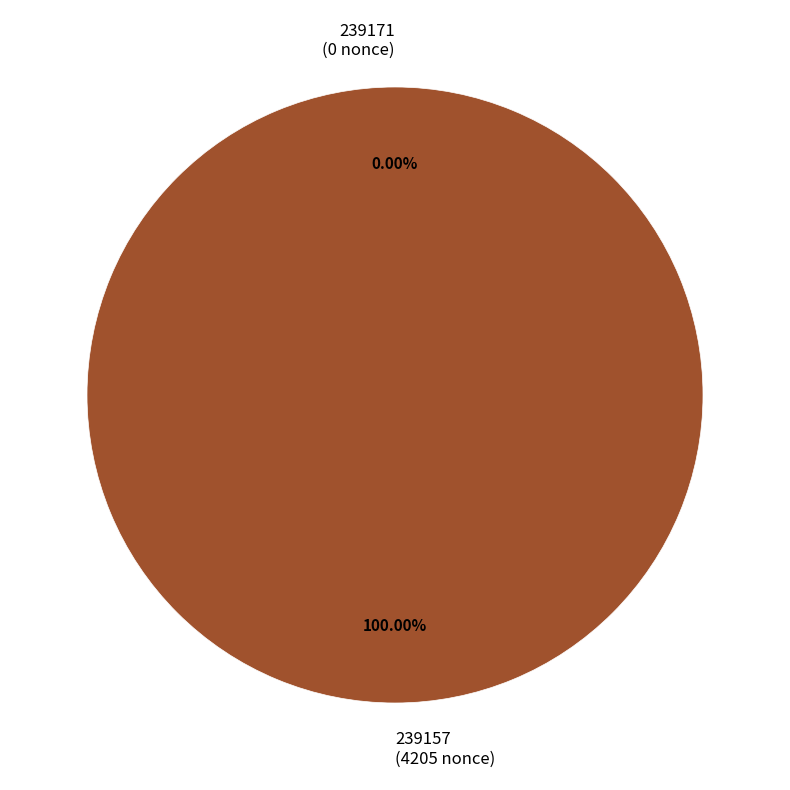

Does any single category account for the majority?

Yes